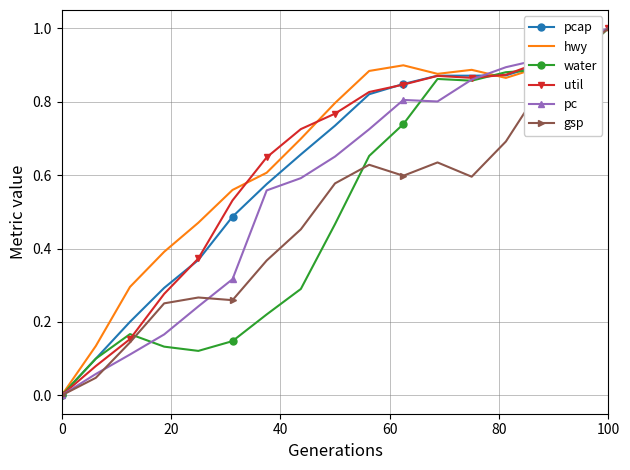

What are all the series names shown in the legend?

pcap, hwy, water, util, pc, gsp